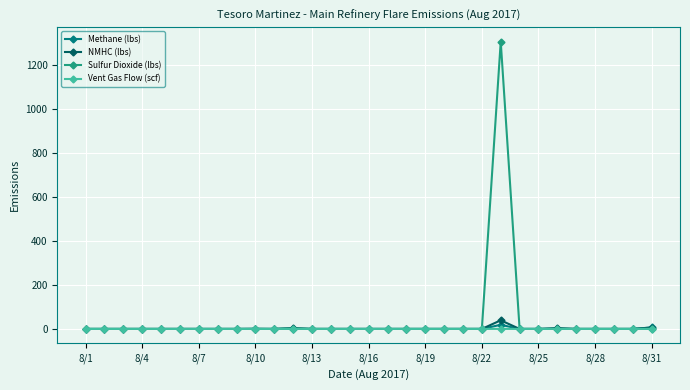

What is the difference between the maximum and minimum values in the Methane (lbs) series?

18.8